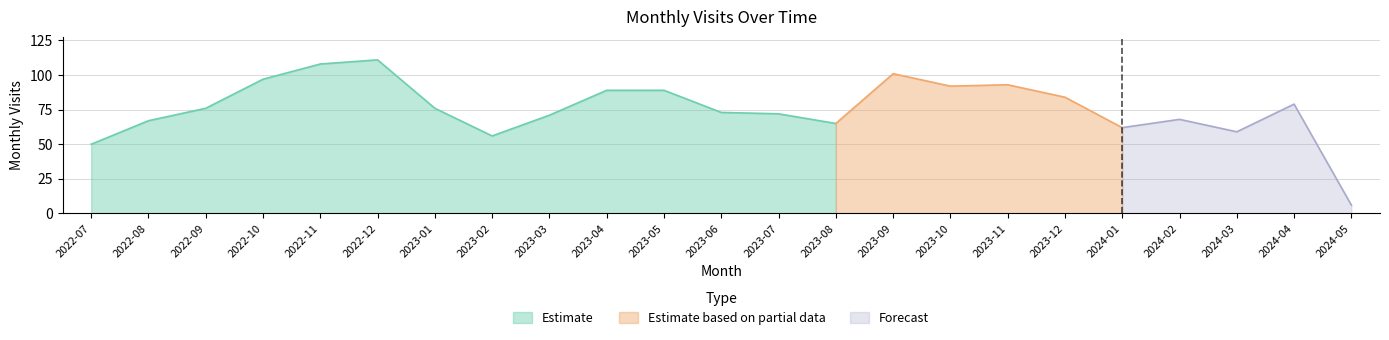

List the labels in order of value, smallest first.

2024-05, 2022-07, 2023-02, 2024-03, 2024-01, 2023-08, 2022-08, 2024-02, 2023-03, 2023-07, 2023-06, 2022-09, 2023-01, 2024-04, 2023-12, 2023-04, 2023-05, 2023-10, 2023-11, 2022-10, 2023-09, 2022-11, 2022-12